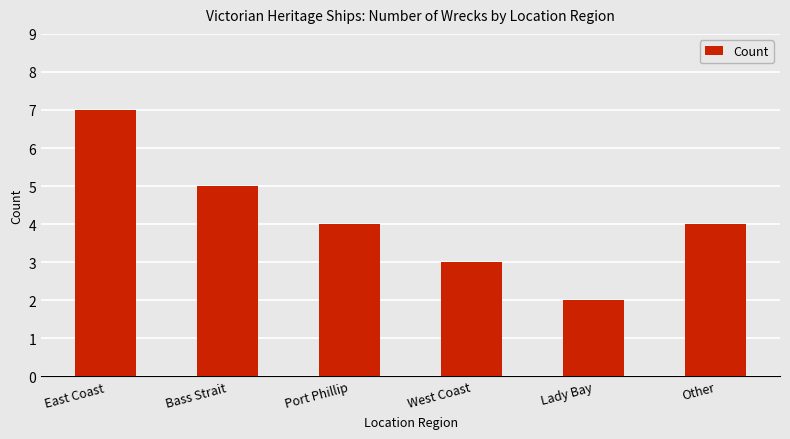

What is the average value?

4